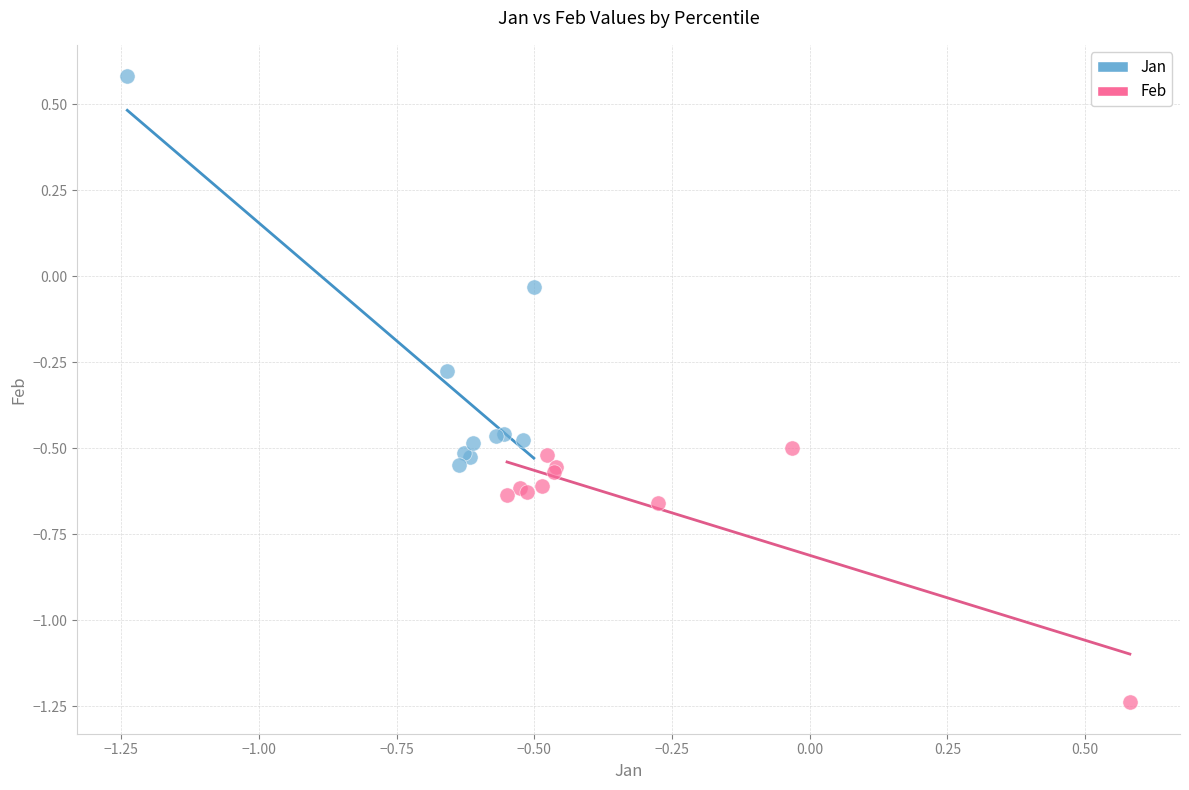

Which series contains the highest Y value?

Jan